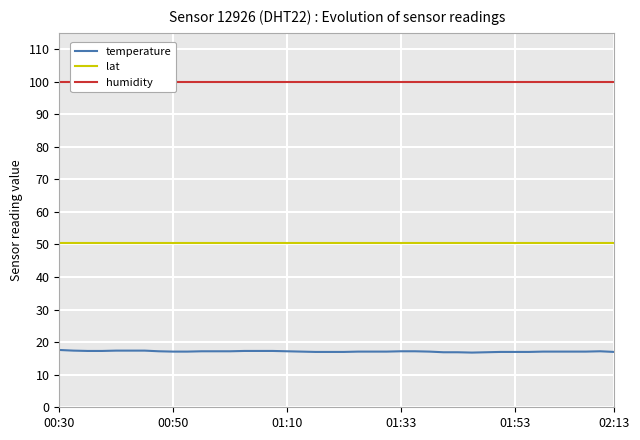

The lat series shows 78.9 at 01:10. True or false?

False